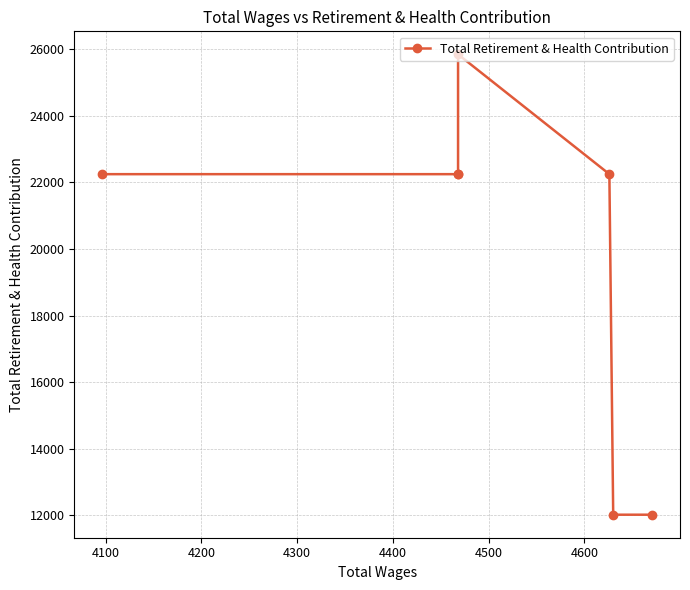

Between 4300 and 4400, which is larger?

4300